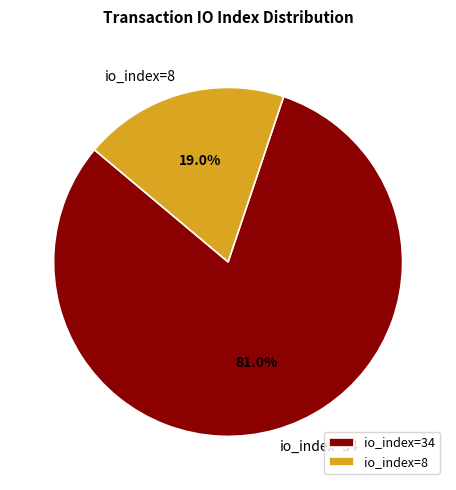

How much of the chart is everything except io_index=34?

19.0%